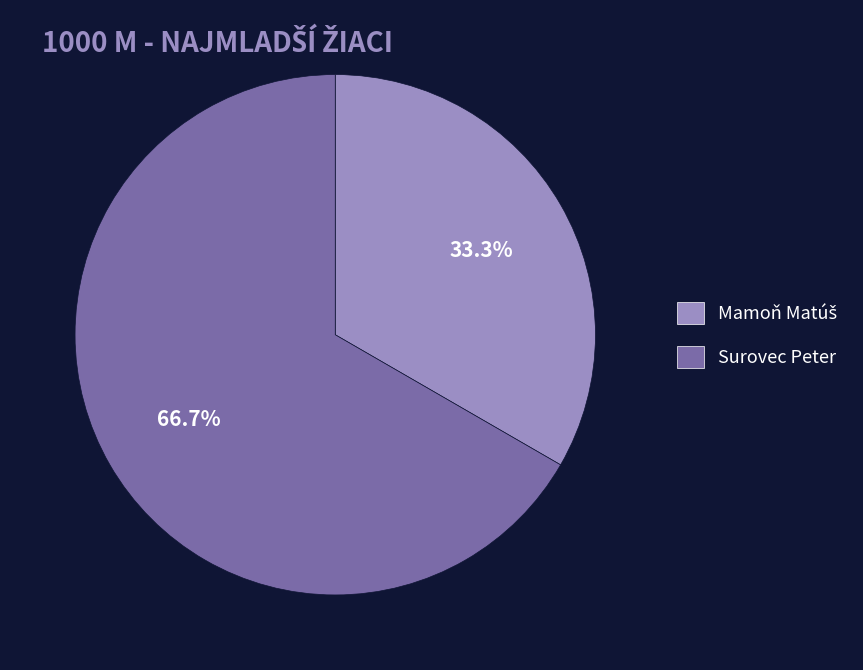

Count the number of slices in the pie.

2